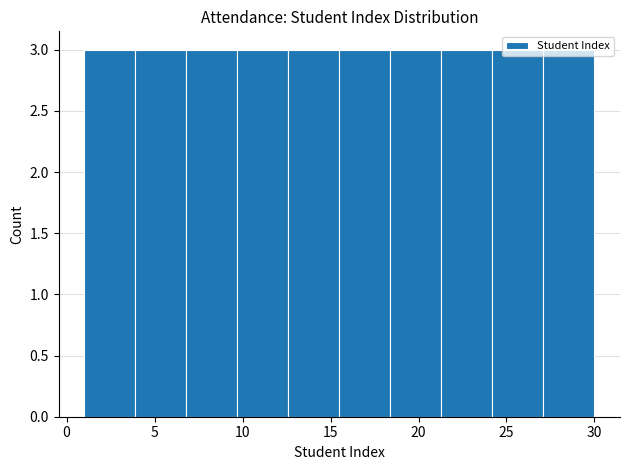

Reading left to right, transcribe this chart: for each bar, give the range it covers on the x-axis and its height. Neither the bar edges nor the heights are printed on the chart, so give them approximately, as read against the axes.

1.0 to 3.9: 3
3.9 to 6.8: 3
6.8 to 9.7: 3
9.7 to 12.6: 3
12.6 to 15.5: 3
15.5 to 18.4: 3
18.4 to 21.3: 3
21.3 to 24.2: 3
24.2 to 27.1: 3
27.1 to 30.0: 3